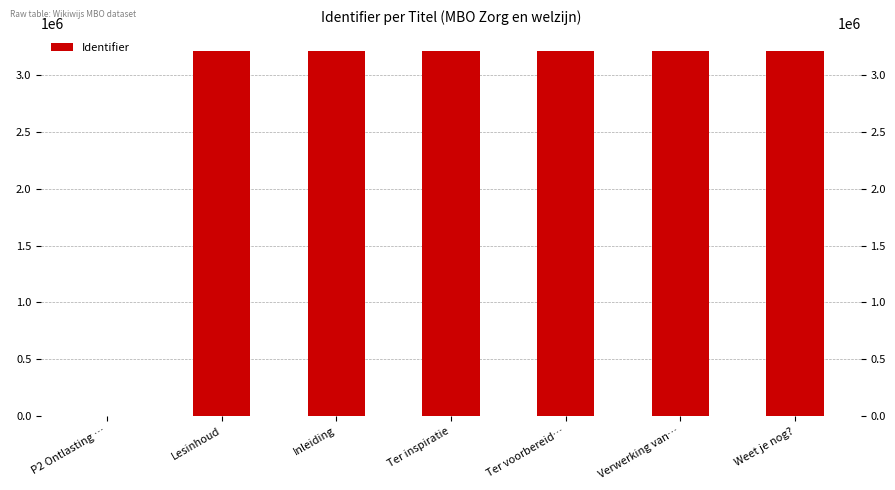

Which has a higher value, Inleiding or Lesinhoud?

Inleiding